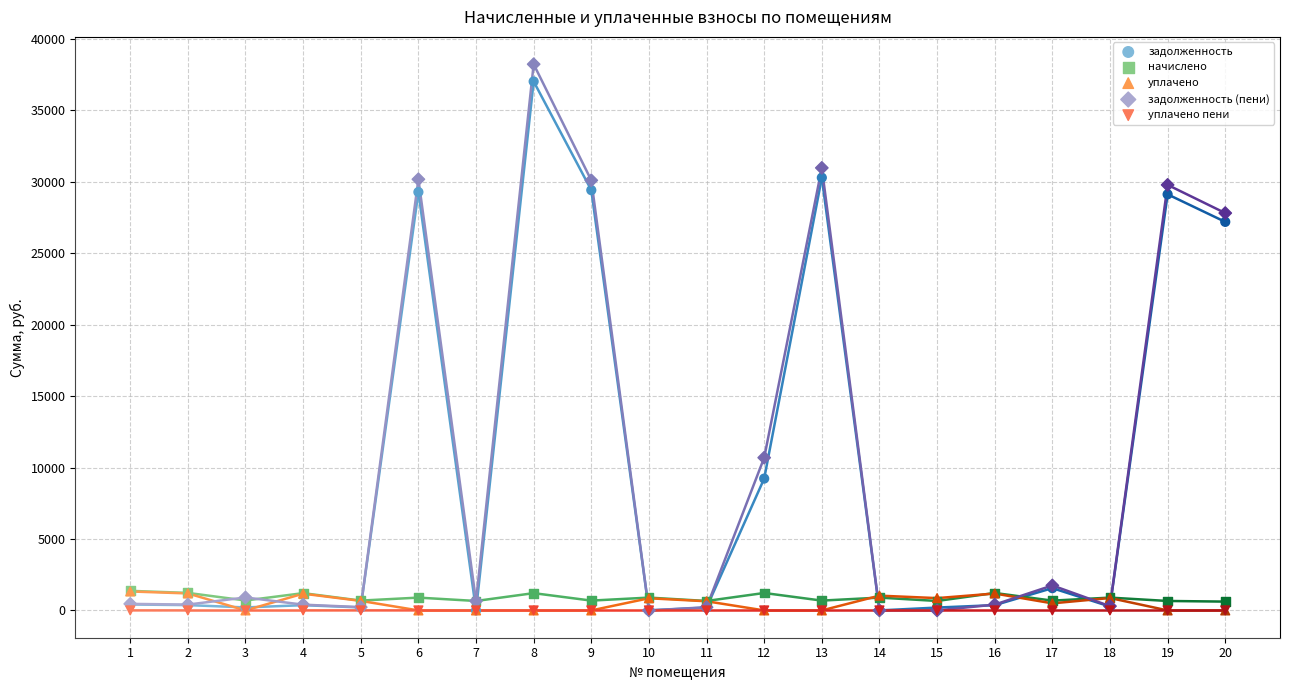

In the задолженность series, what Y value is closest to 18515?

27200.7